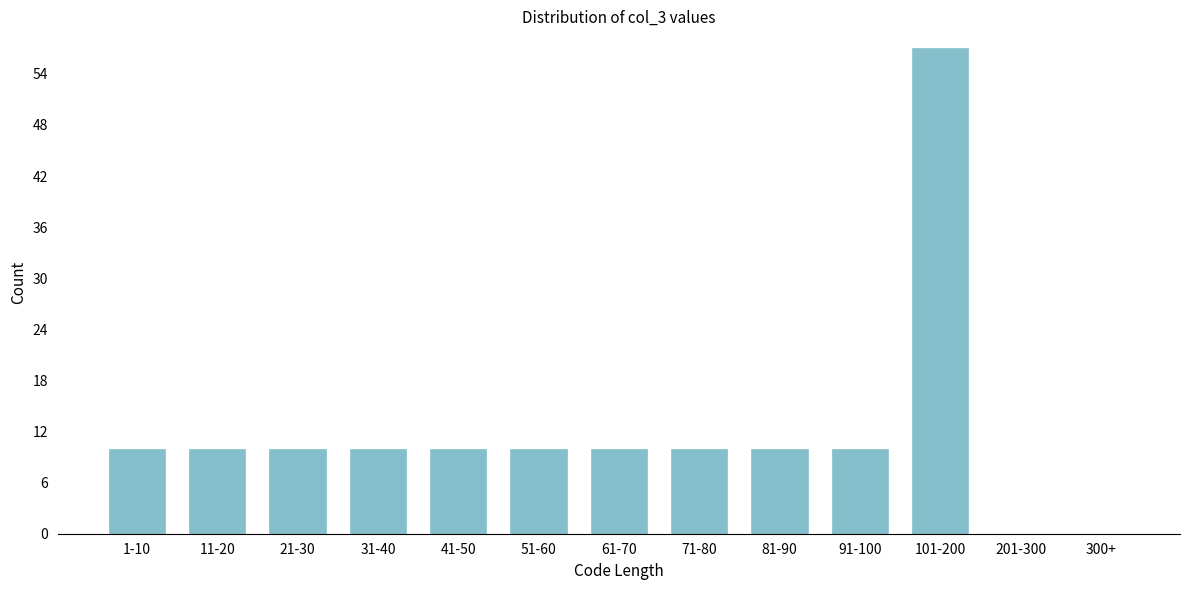

Reading left to right, what are all the values shown in this chart?

1-10=10	11-20=10	21-30=10	31-40=10	41-50=10	51-60=10	61-70=10	71-80=10	81-90=10	91-100=10	101-200=57	201-300=0	300+=0